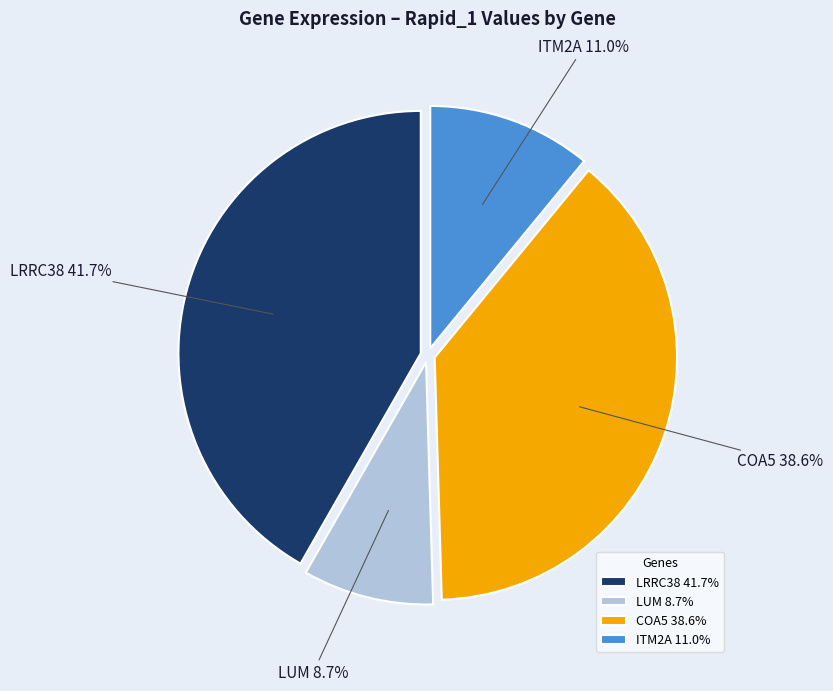

What is the largest slice in the pie chart?

LRRC38